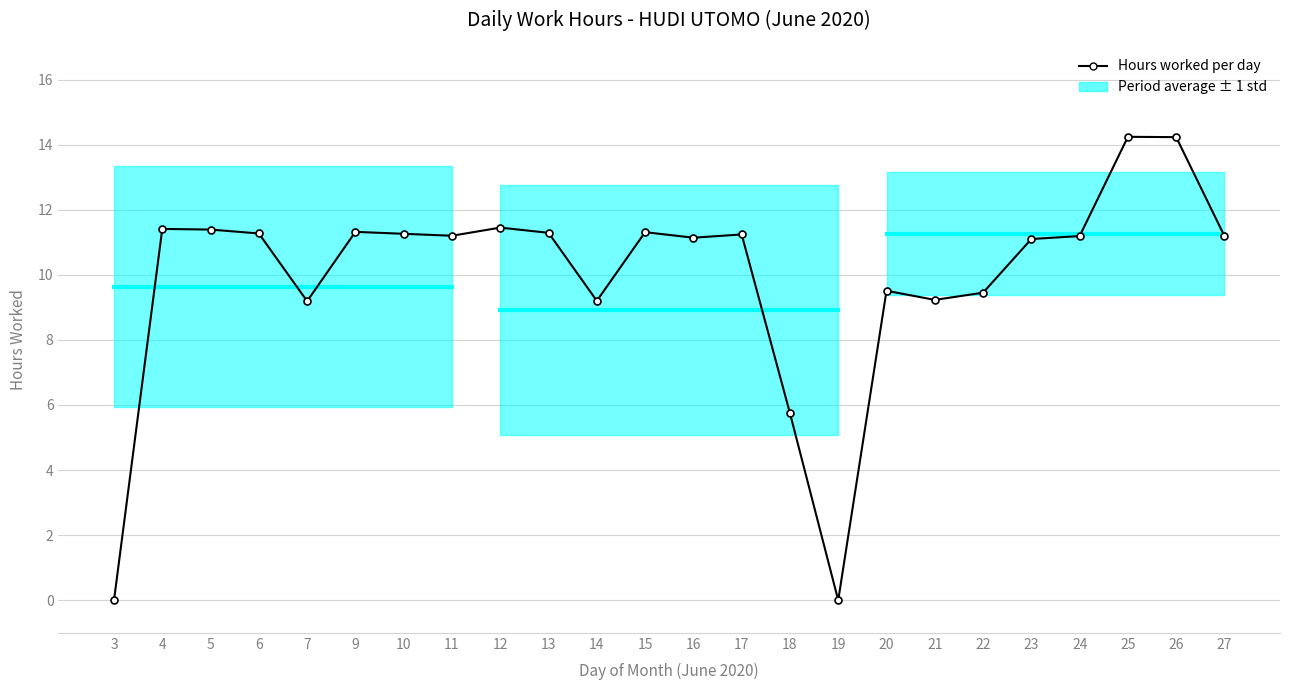

What is the approximate value at 15?

11.3